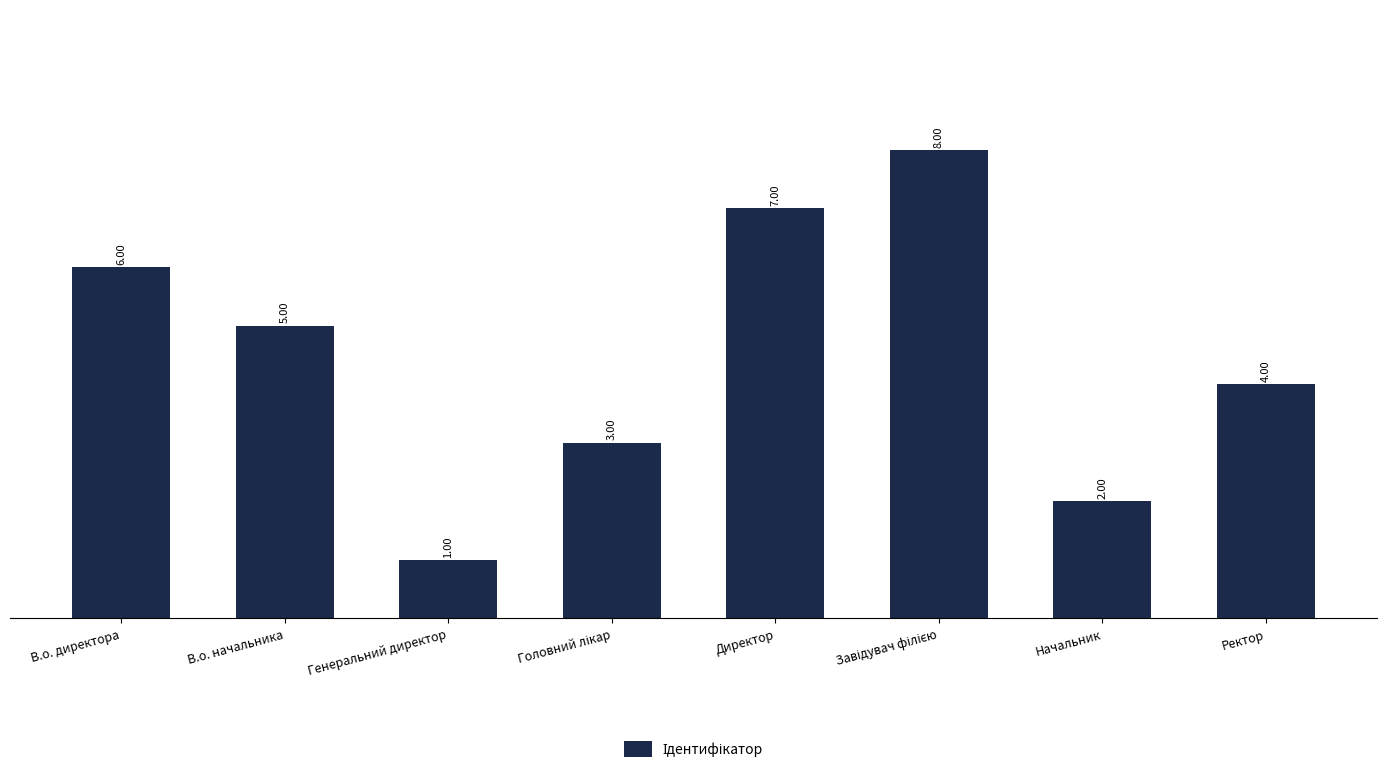

Approximately how many times larger is the value at Ректор compared to В.о. начальника?

0.8